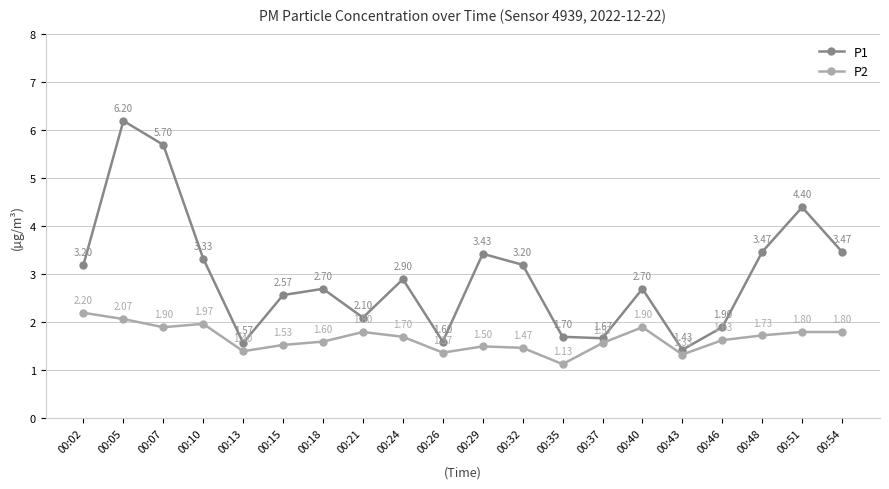

Is it true that P1 equals 0.3 at 00:13?

False